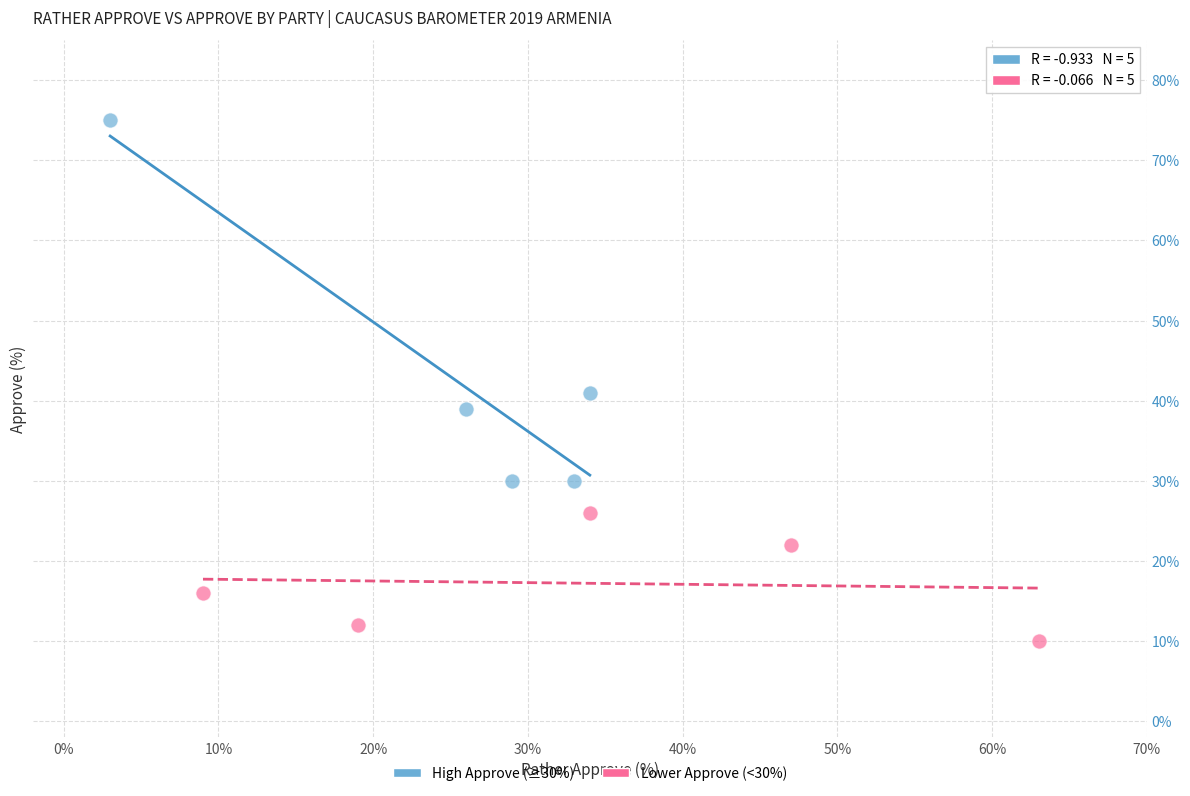

Which series has the widest spread of Y values?

High Approve (≥30%)